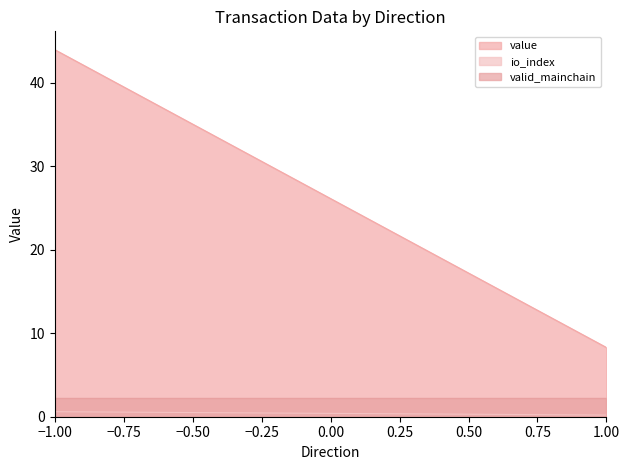

What is the lowest value of the value series?

8.3